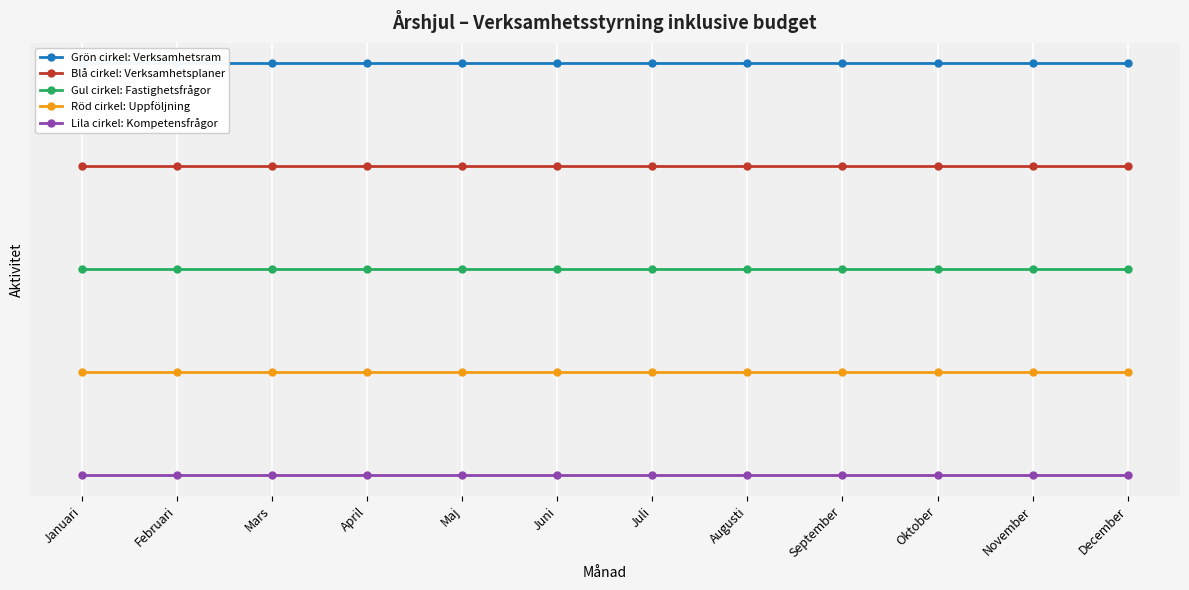

What is the sum of all Gul cirkel: Fastighetsfrågor values?

48.0